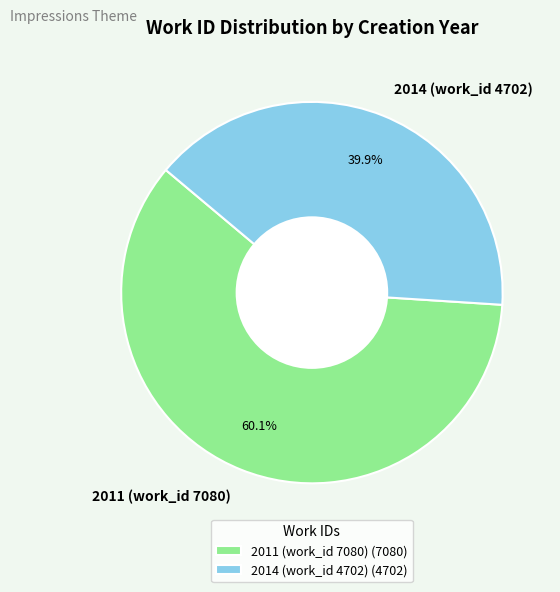

Do 2014 (work_id 4702) and 2011 (work_id 7080) together represent more than half of the pie?

Yes